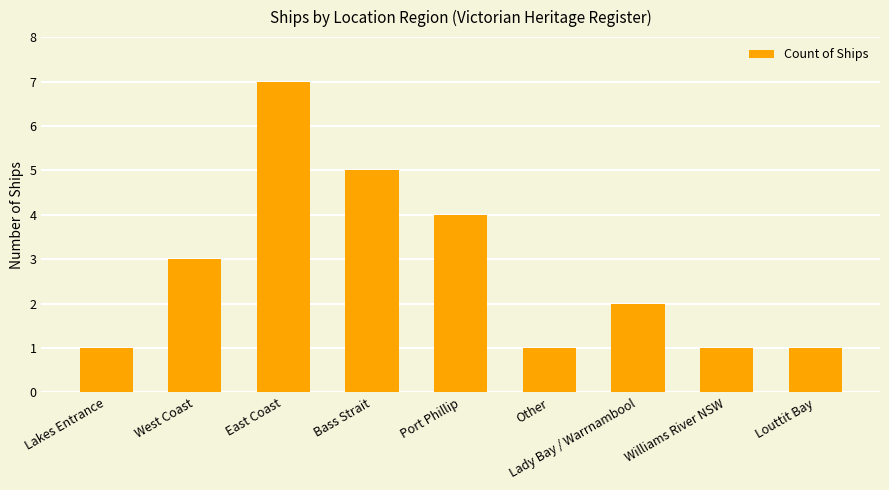

Which category has the highest value across all series?

East Coast